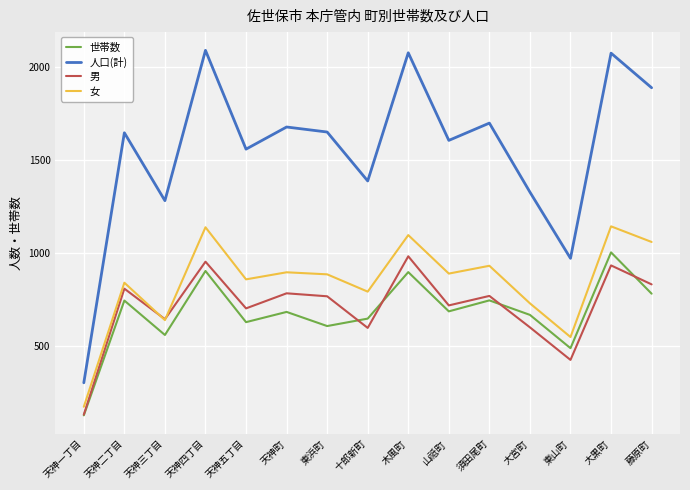

How many values in the 人口(計) series are below 1644?

7